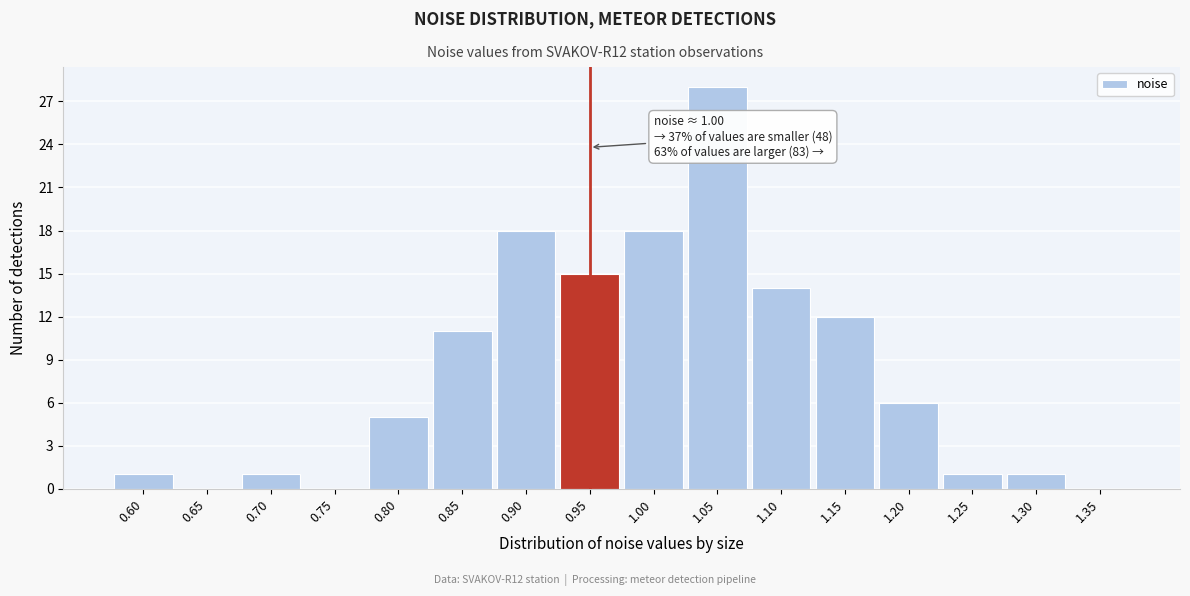

Reading left to right, what are all the values shown in this chart?

0.60=1	0.65=0	0.70=1	0.75=0	0.80=5	0.85=11	0.90=18	0.95=15	1.00=18	1.05=28	1.10=14	1.15=12	1.20=6	1.25=1	1.30=1	1.35=0